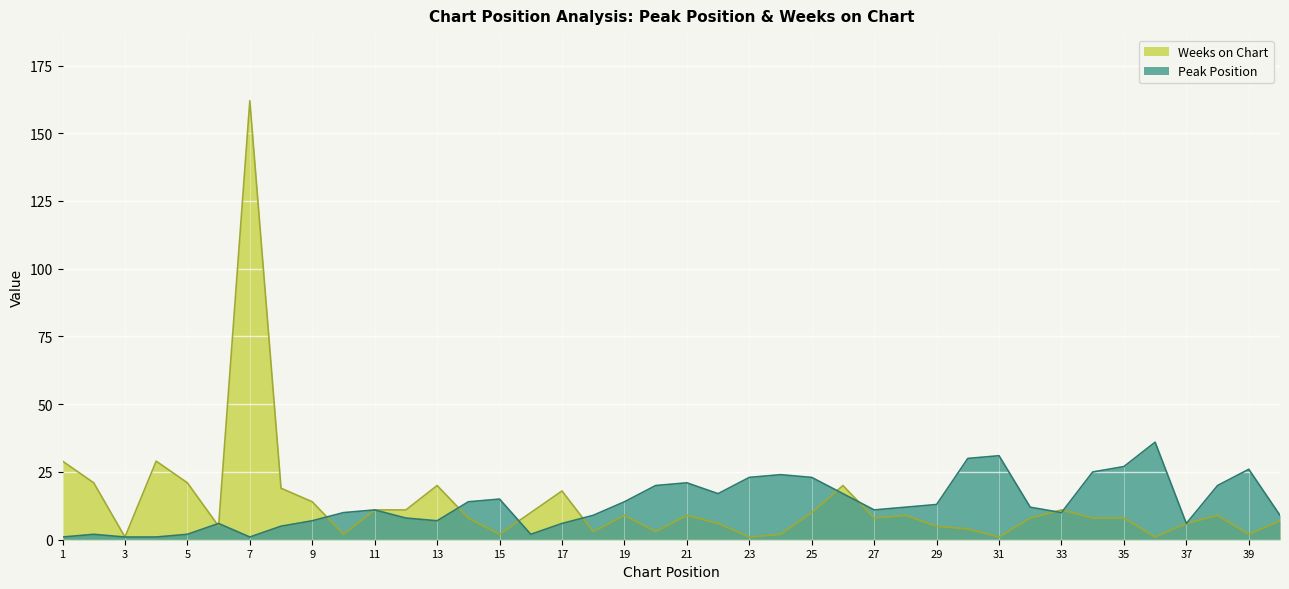

What is the average value of the Peak Position series?

13